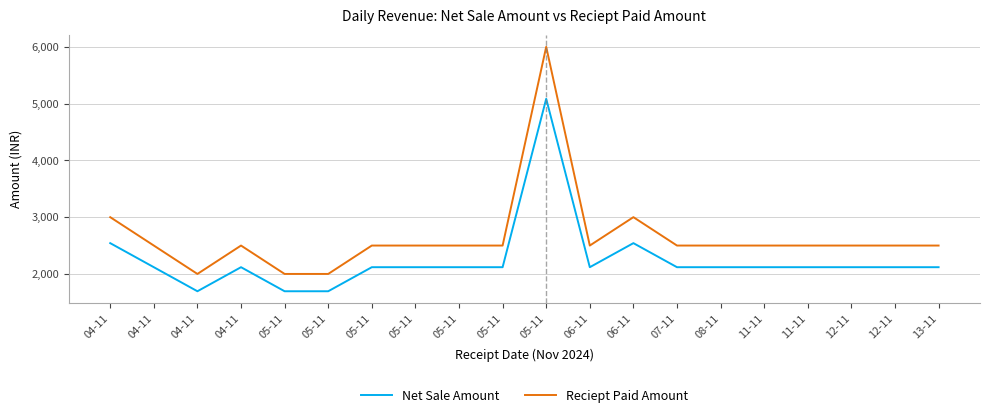

Does the chart have visible grid lines?

Yes